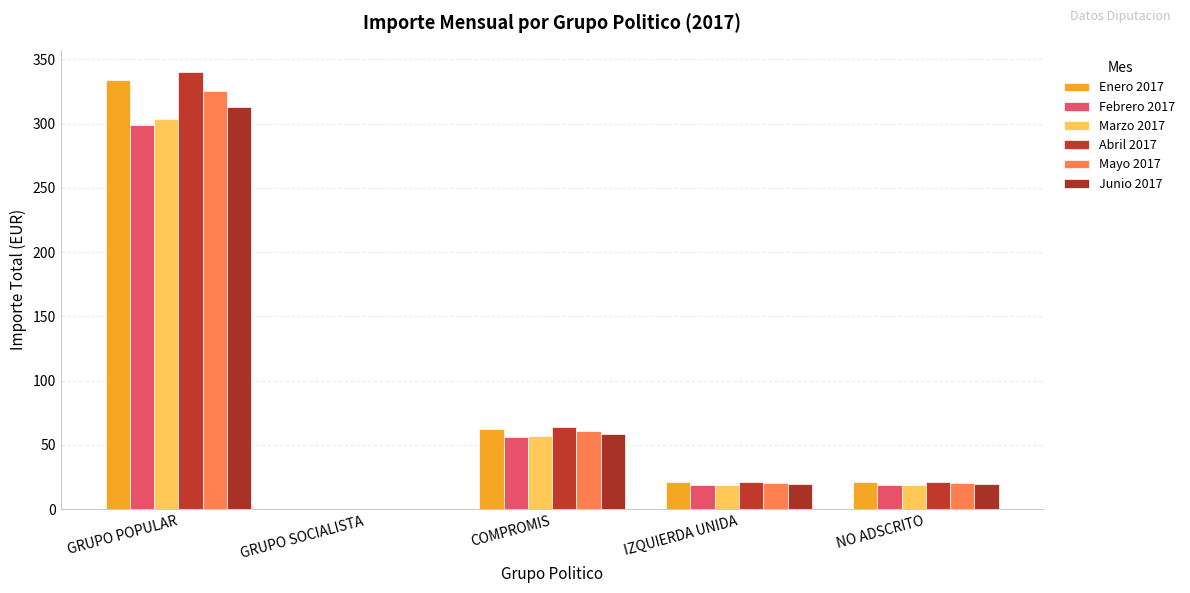

Rank the series by their maximum value, from highest to lowest.

Abril 2017, Enero 2017, Mayo 2017, Junio 2017, Marzo 2017, Febrero 2017